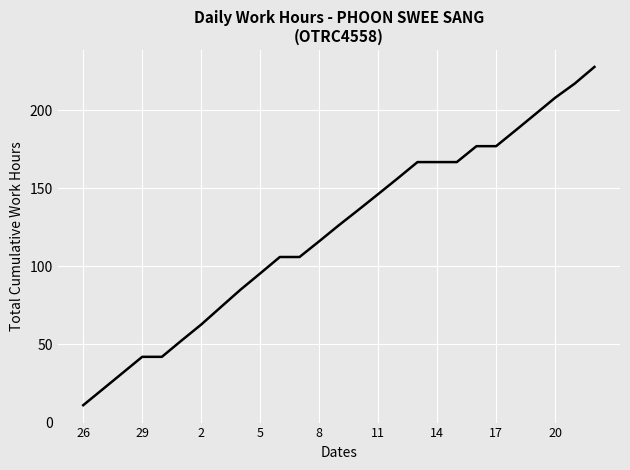

What is the greatest value displayed?

227.7